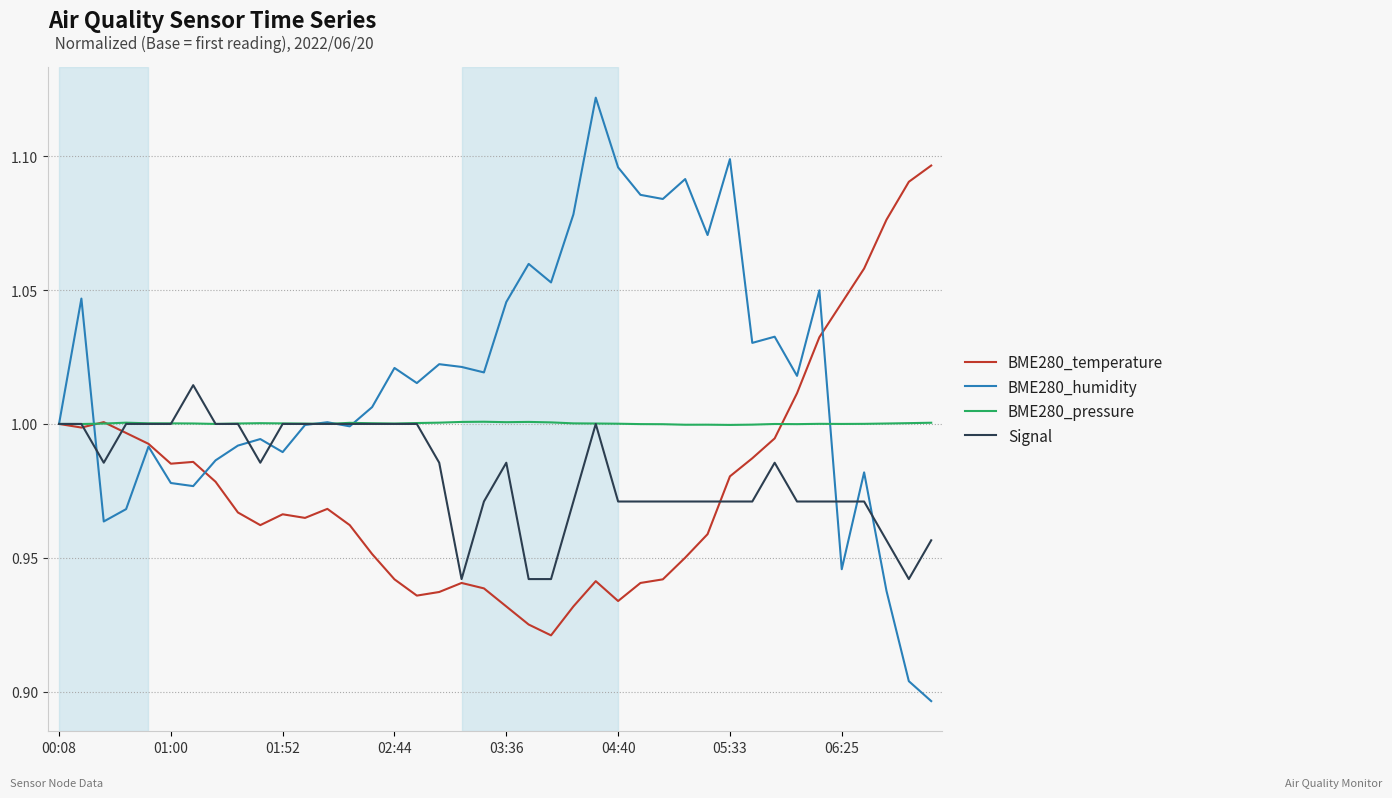

Which series has the largest range (max minus min)?

BME280_humidity